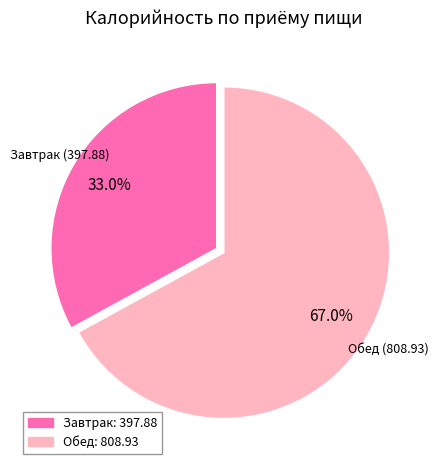

What is the total percentage of Обед and Завтрак?

100.0%